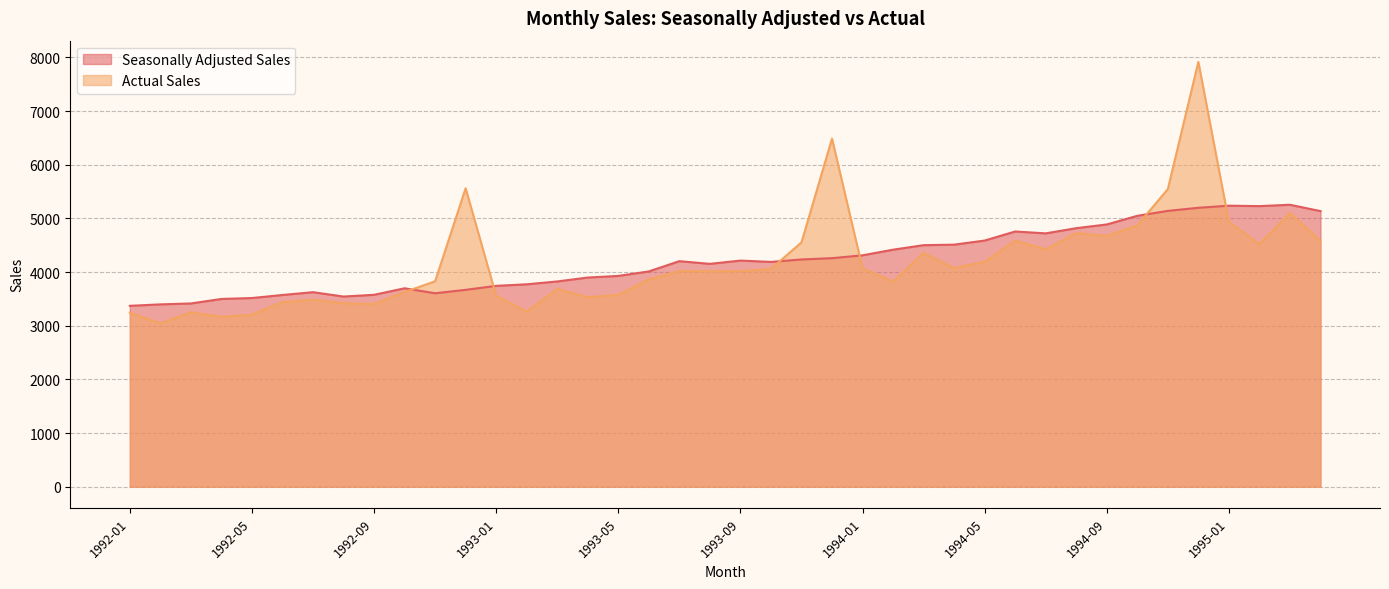

List the series in order of their peak value, lowest first.

Seasonally Adjusted Sales, Actual Sales